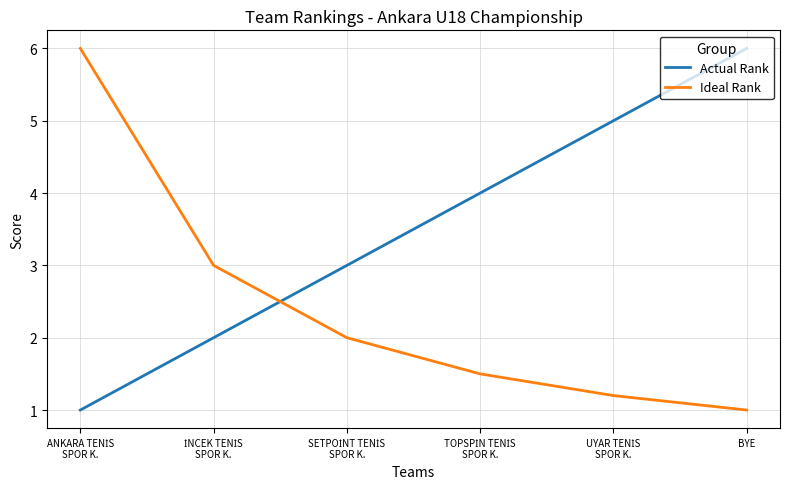

After their last crossing, which series has the higher values: Ideal Rank or Actual Rank?

Actual Rank